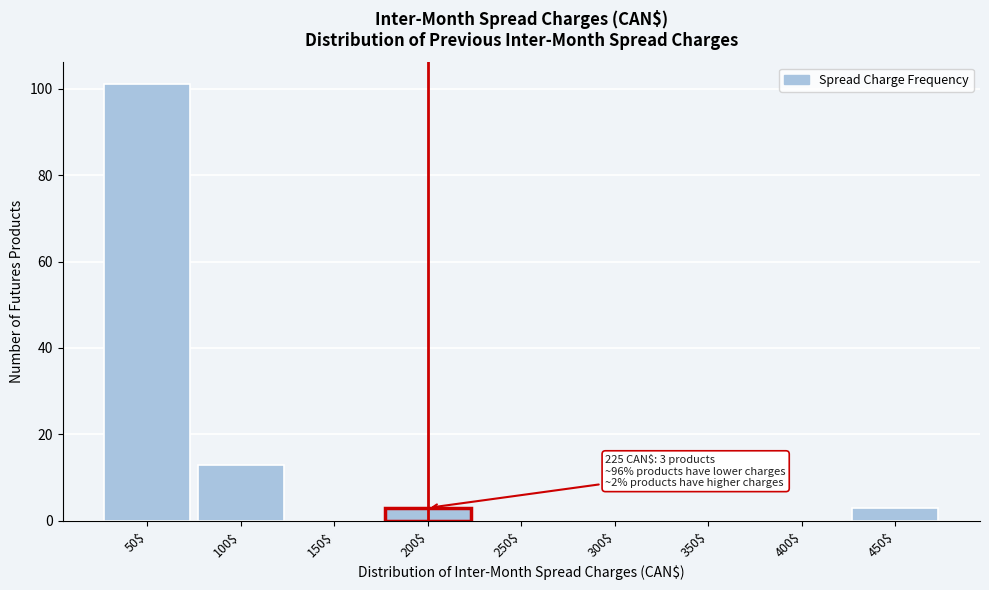

At which label is the value closest to 50?

100$